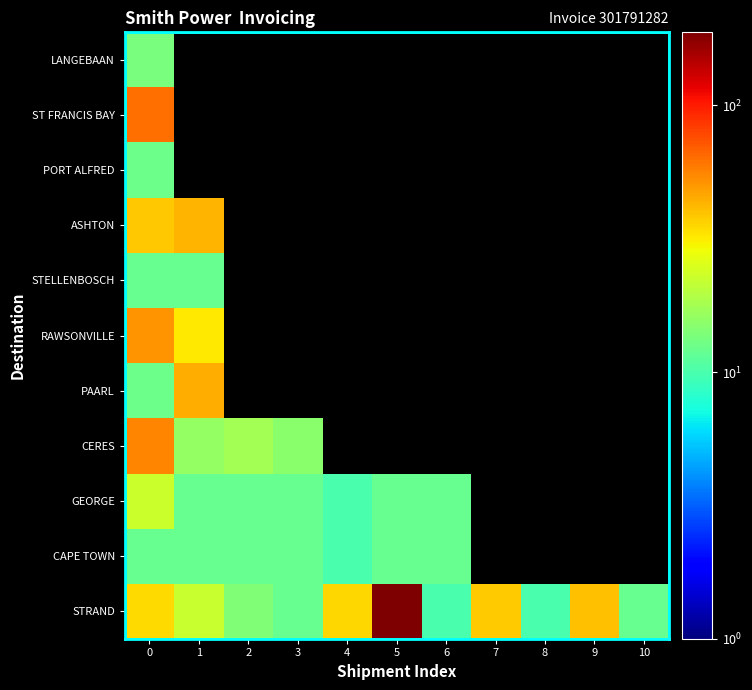

Rank the series by their maximum value, from highest to lowest.

row_0, row_9, row_3, row_5, row_4, row_7, row_2, row_10, row_8, row_1, row_6